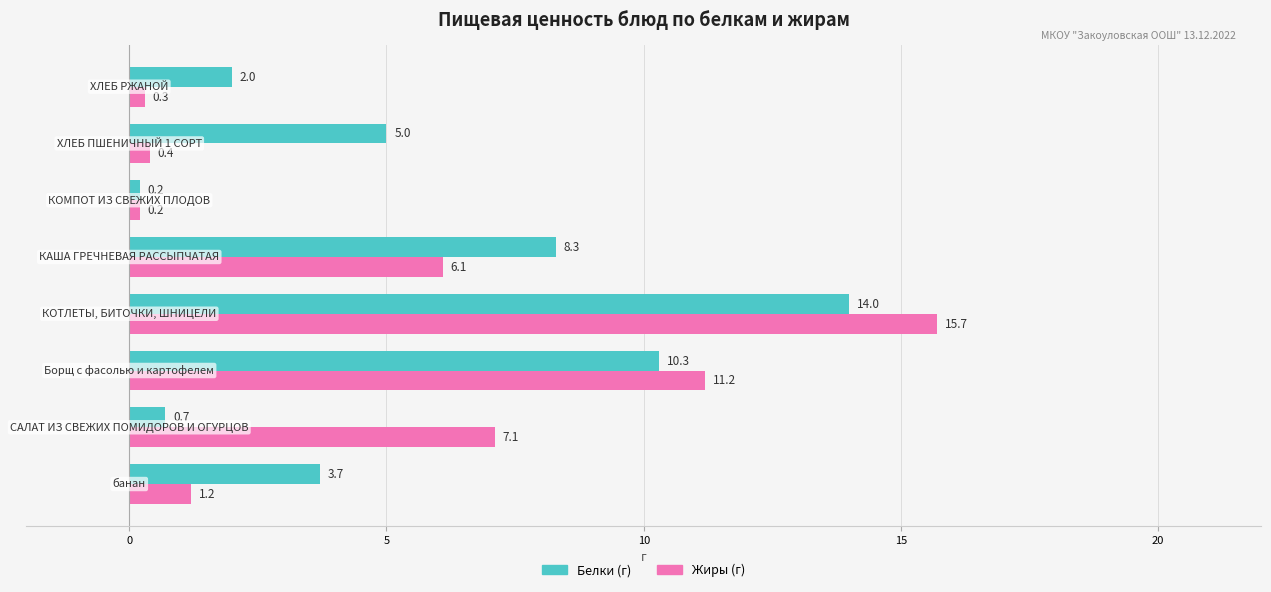

Count the number of data series in this chart.

2